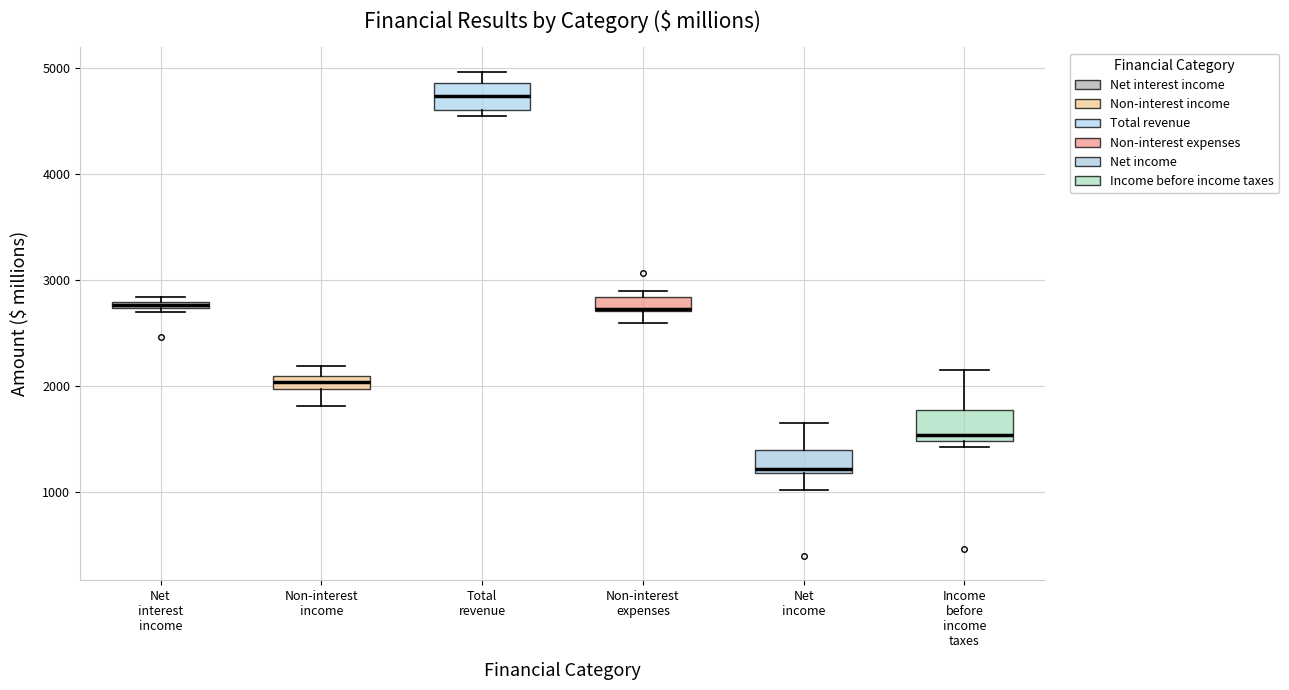

Where does the lower whisker of the box for Net income end on the y-axis? The values are not printed on the chart, so give them approximately, as read against the axis.

1000